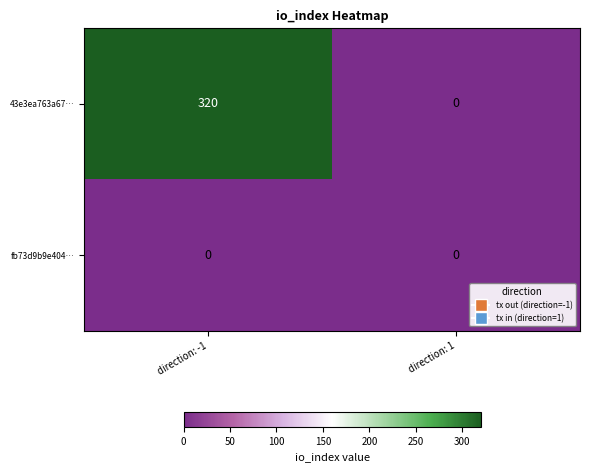

Rank the series at direction: -1 from highest to lowest value.

43e3ea763a67…, fb73d9b9e404…